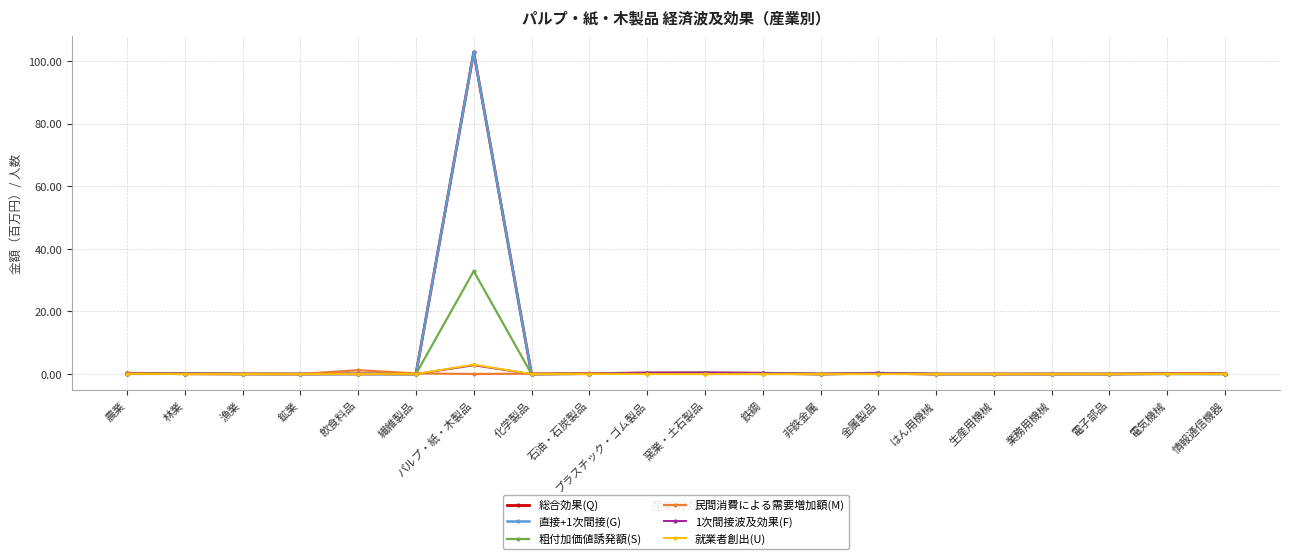

What is the label of the 13th point from the right?

化学製品